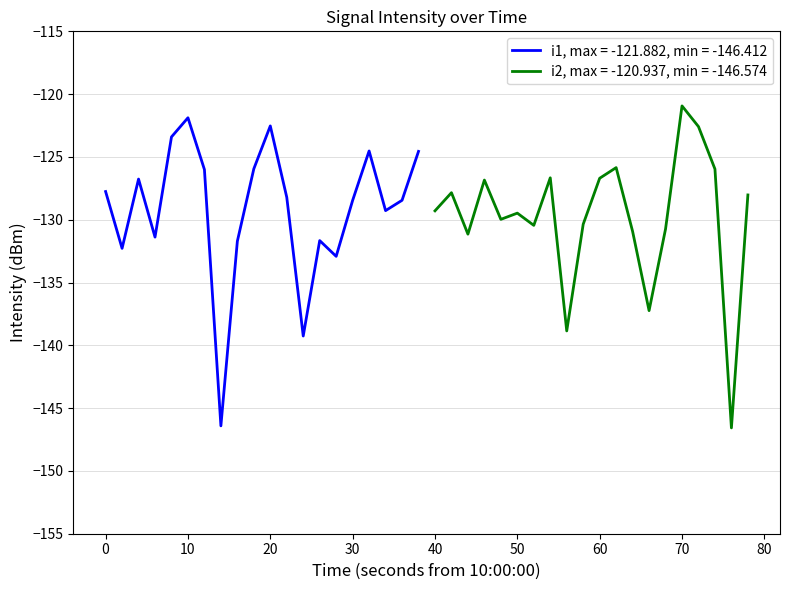

Which has a higher value, 2 or 15?

2